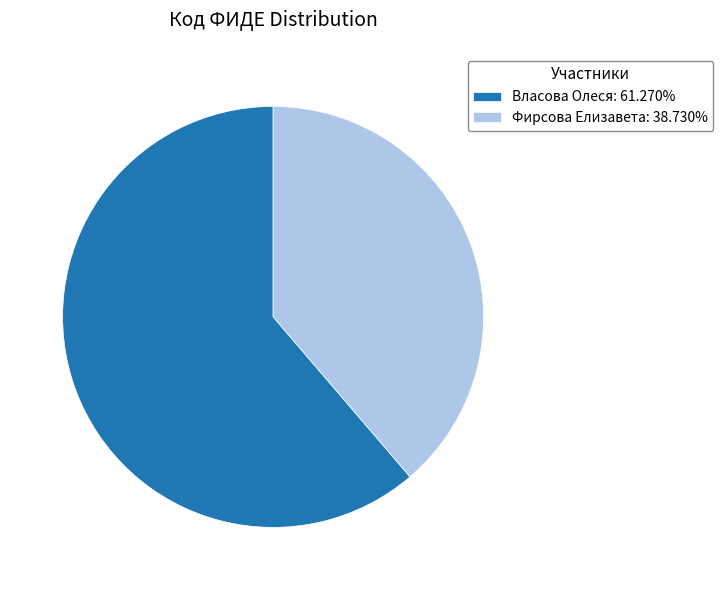

Approximately how many times larger is the value at Фирсова Елизавета: 38.730% compared to Власова Олеся: 61.270%?

0.6